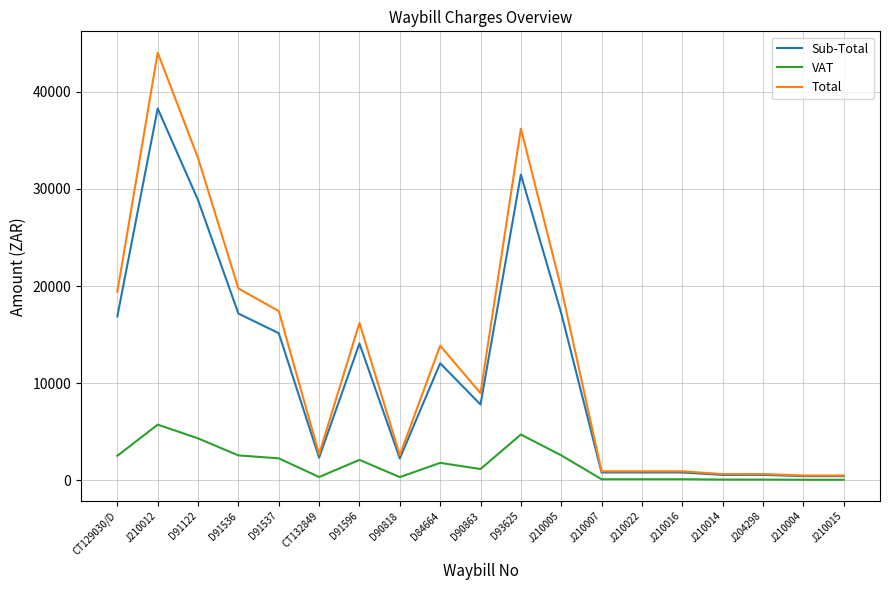

What is the minimum value for VAT?

66.0